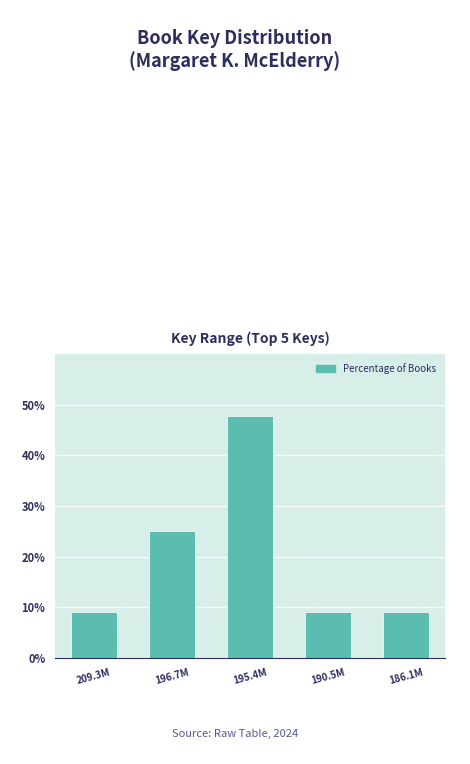

Reading left to right, transcribe all the data shown in this chart.

209.3M=9.1	196.7M=25.0	195.4M=47.7	190.5M=9.1	186.1M=9.1